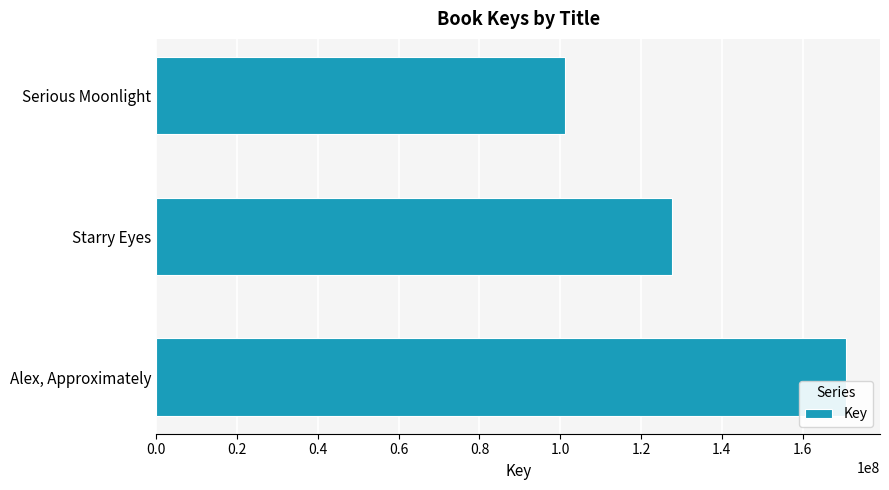

Where is the data nearest to the value 135898389?

Starry Eyes